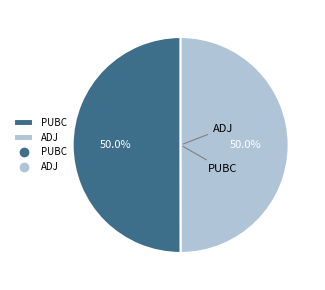

What is the change in value from PUBC to ADJ?

-928258